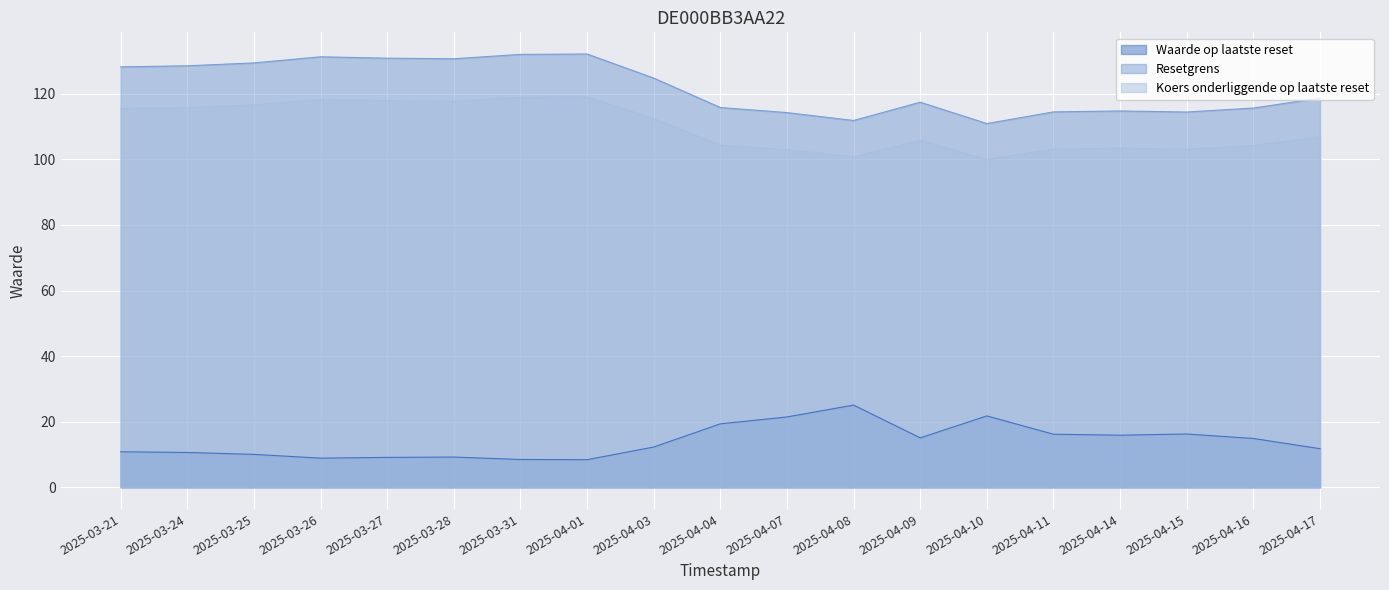

Where is the first local maximum for Resetgrens?

2025-03-26